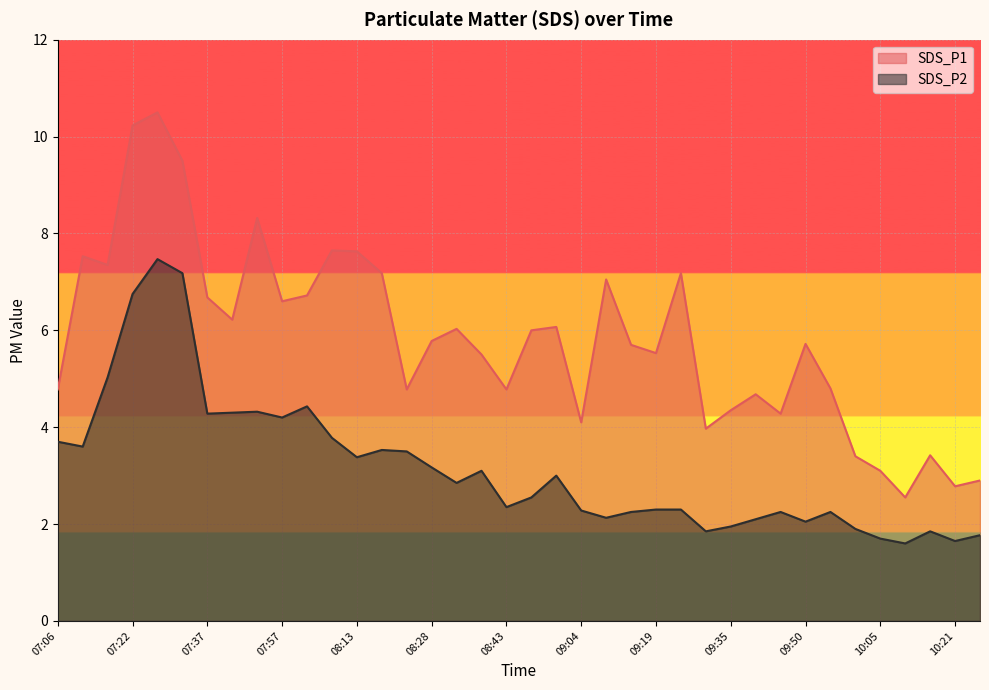

How many lines are shown in the chart?

2